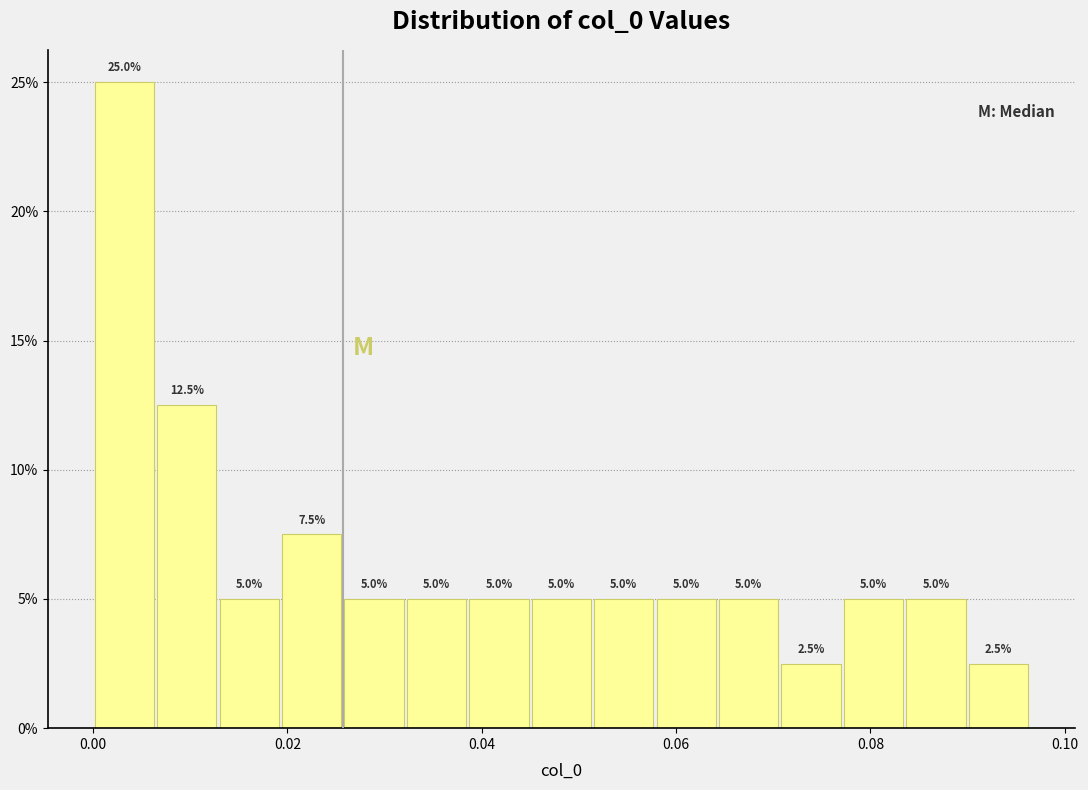

Read against the x-axis, roughly where is the centre of the tallest bar?

0.004